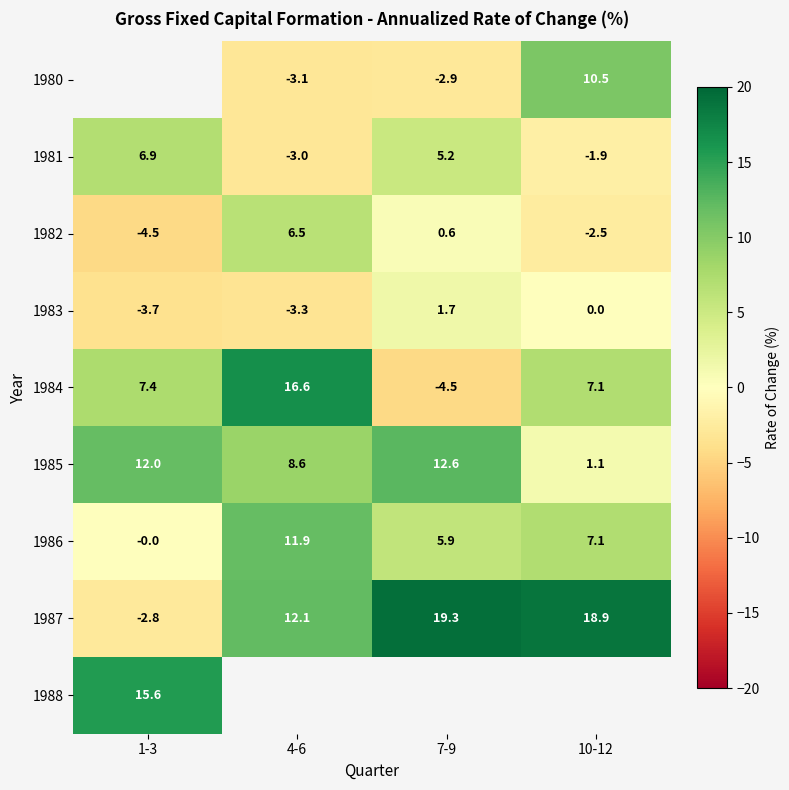

What is the sum of the 1983 values at 1-3 and 4-6?

-7.0